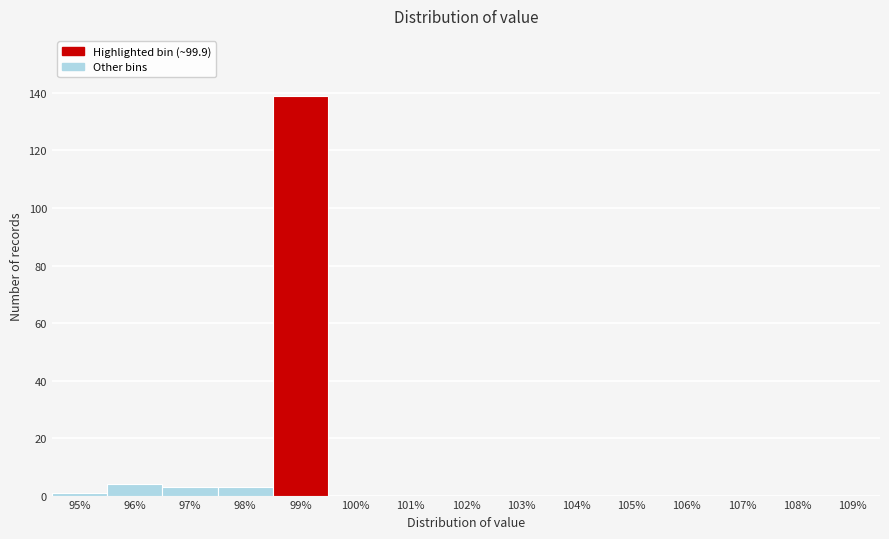

Reading left to right, what are all the values shown in this chart?

95%=1	96%=4	97%=3	98%=3	99%=139	100%=0	101%=0	102%=0	103%=0	104%=0	105%=0	106%=0	107%=0	108%=0	109%=0